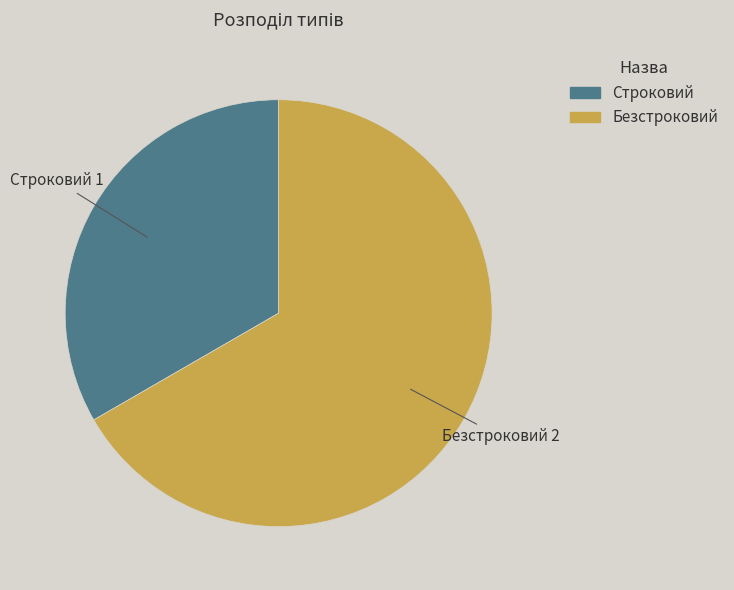

Which category has the smallest portion of the pie?

Строковий